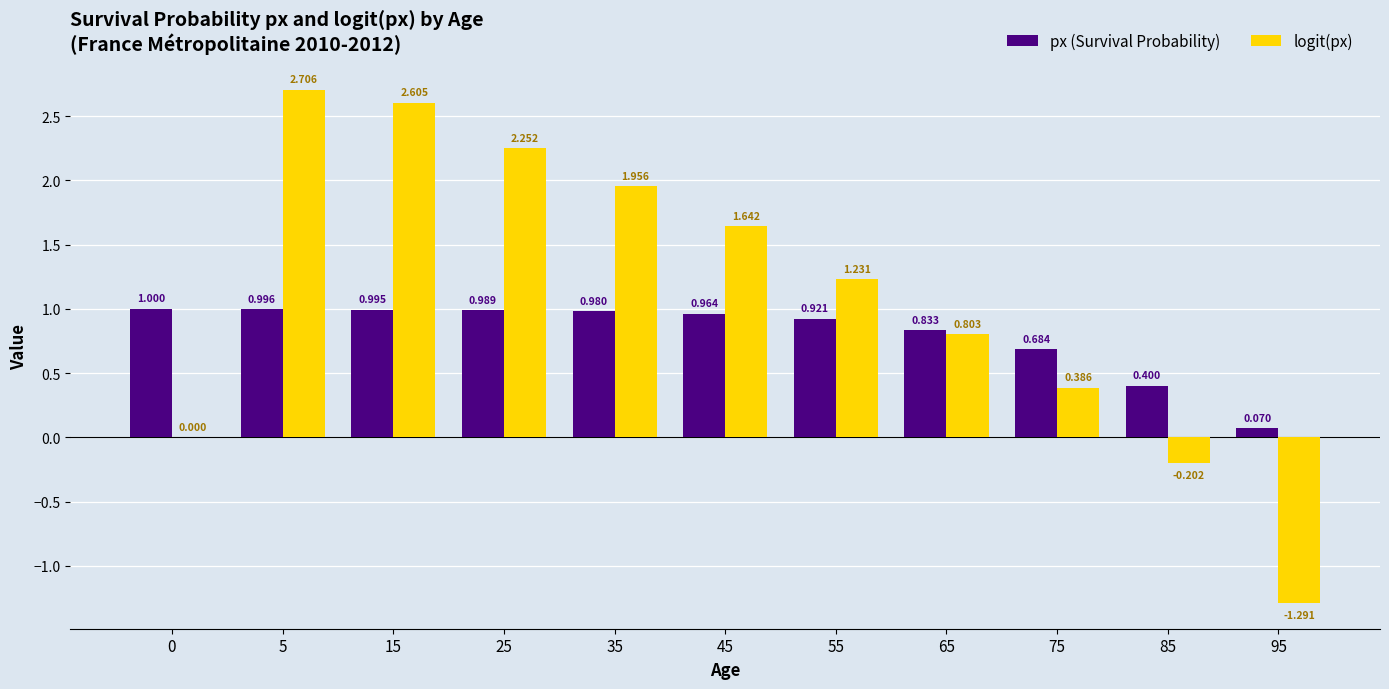

Are the bars horizontal?

No